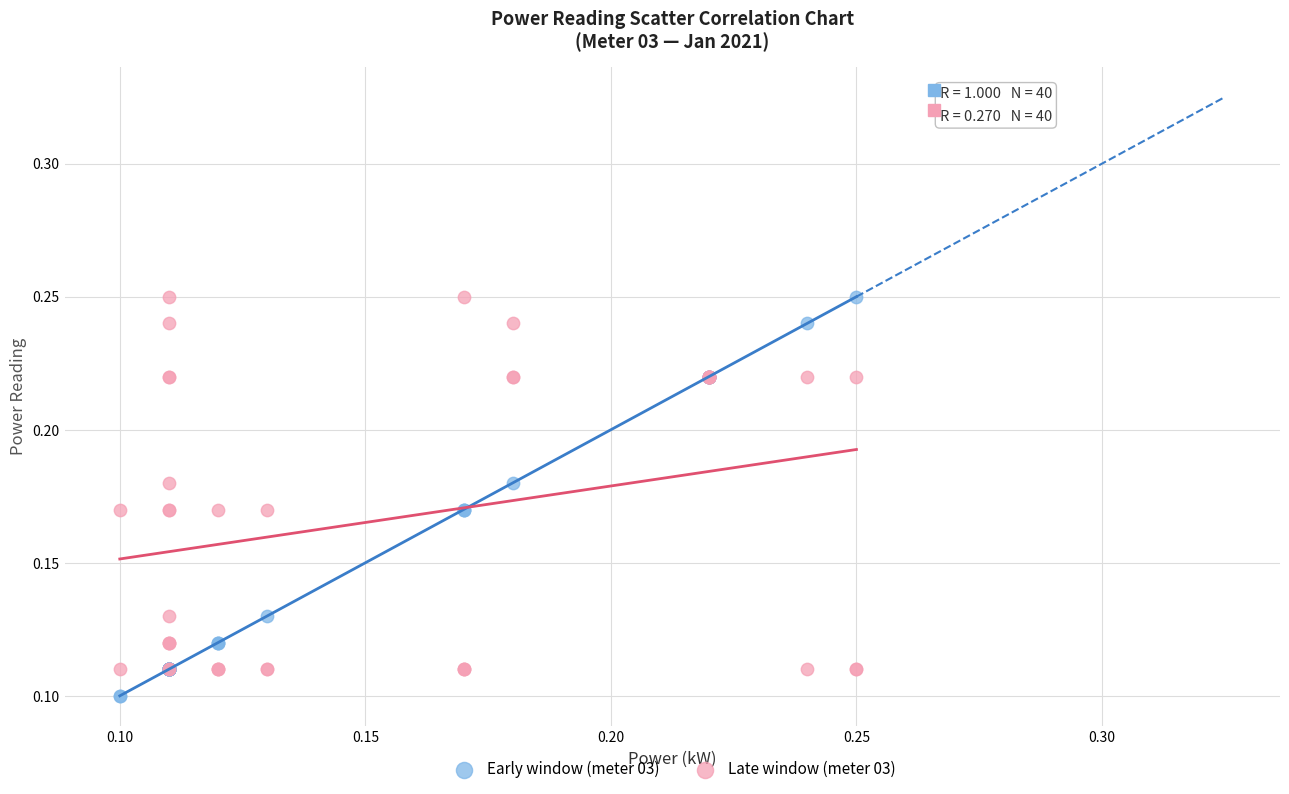

Which series has the widest spread of Y values?

Early window (meter 03)